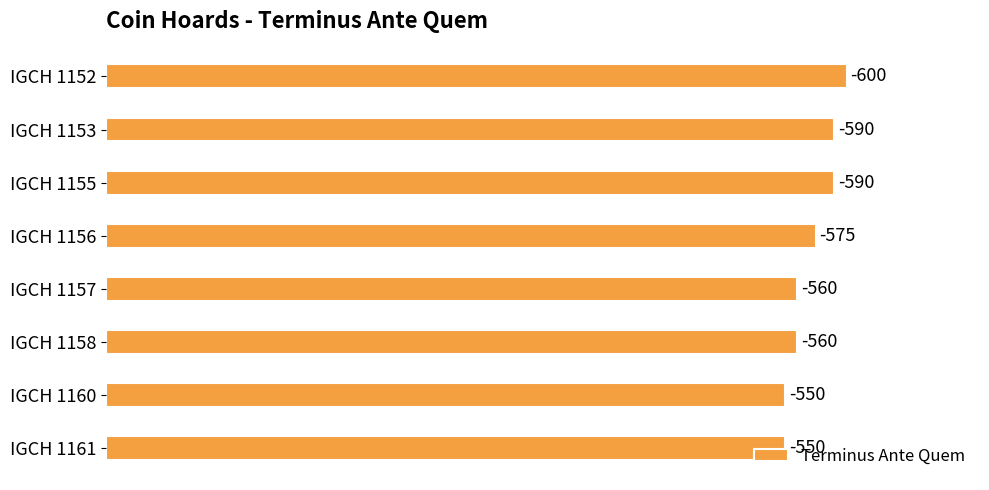

How many bars are there in total?

8